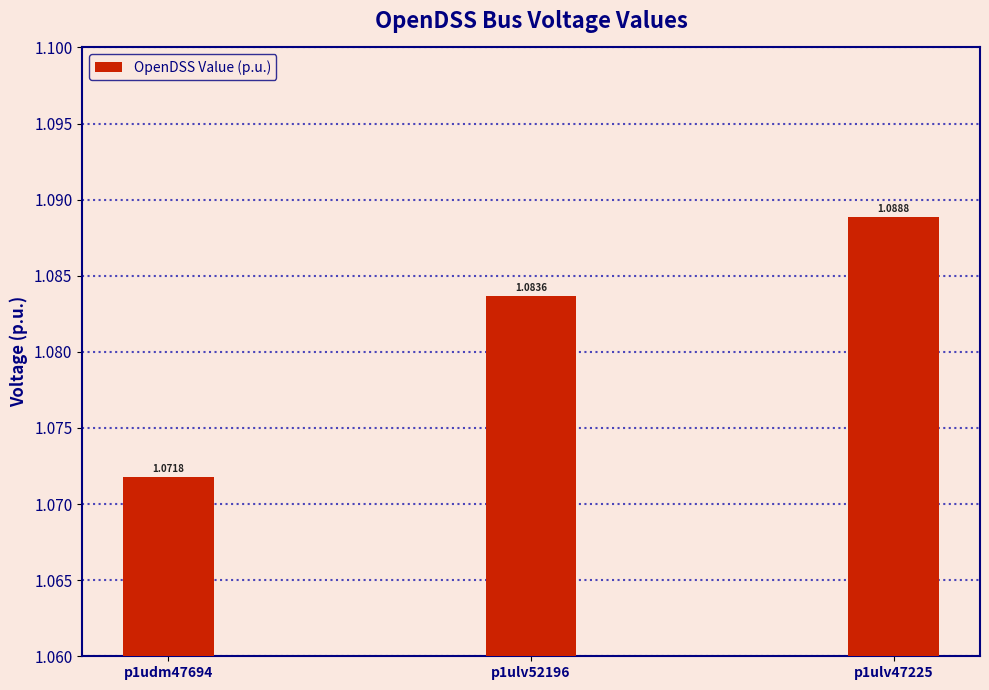

What position from the right is p1udm47694?

3